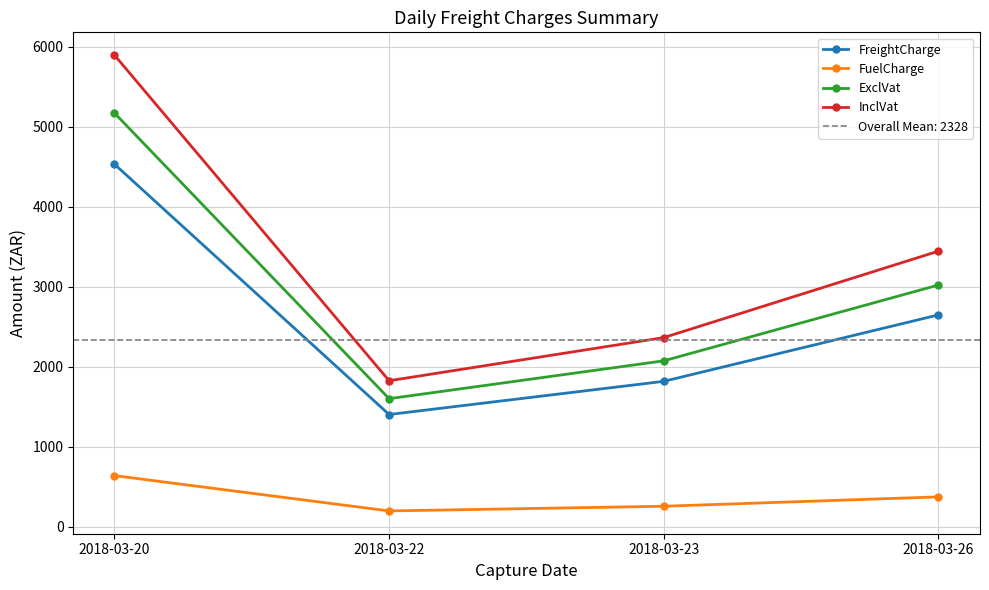

Where does the InclVat series first go above 3443?

2018-03-20